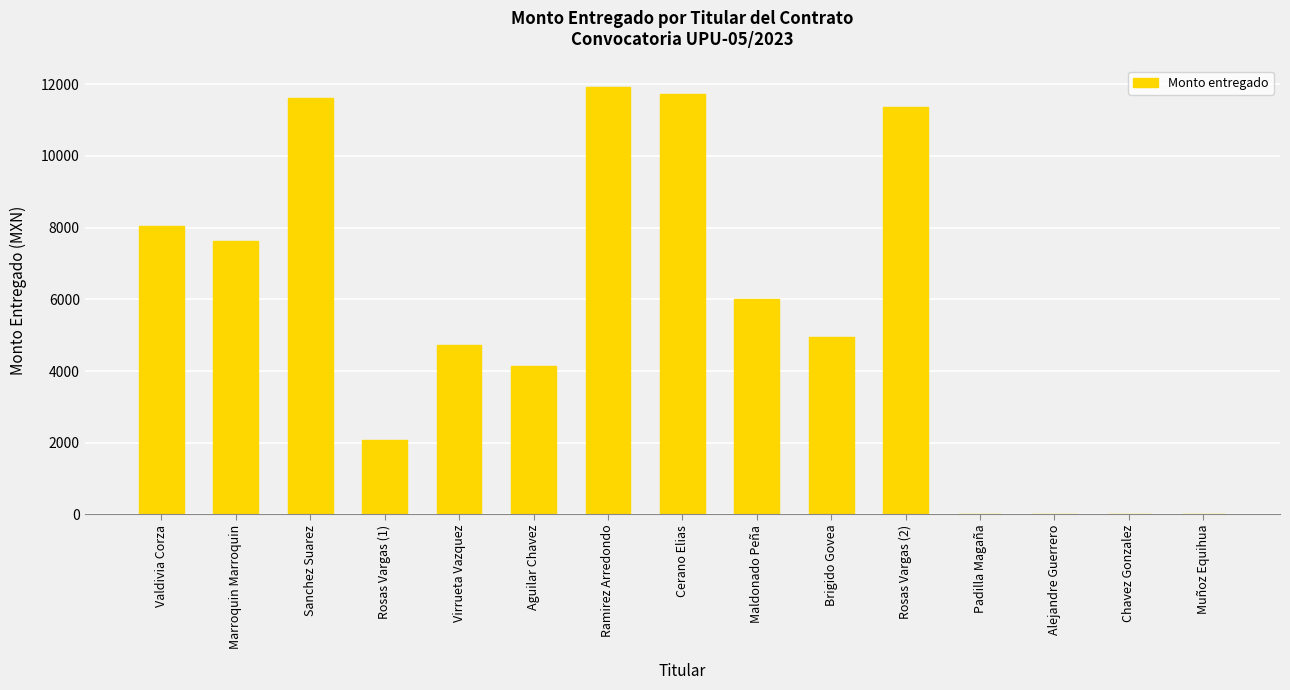

Read the value at Cerano Elias.

11718.7